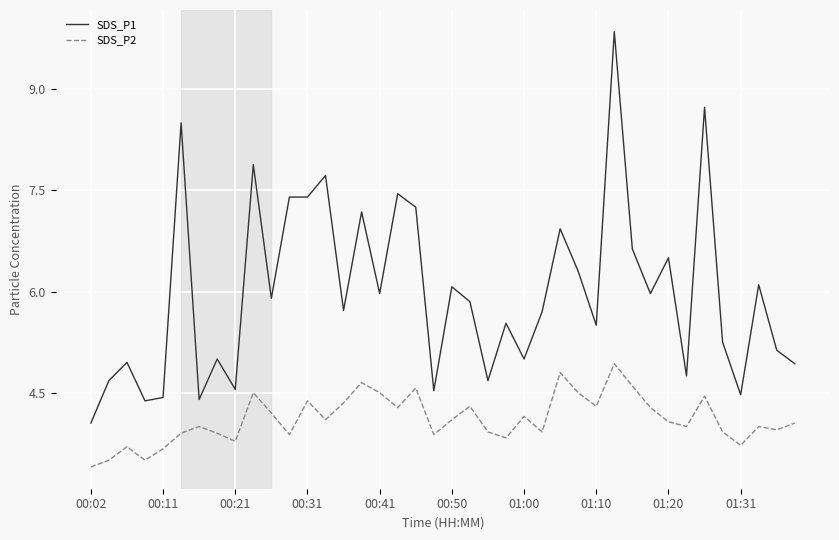

Which series has the largest range (max minus min)?

SDS_P1